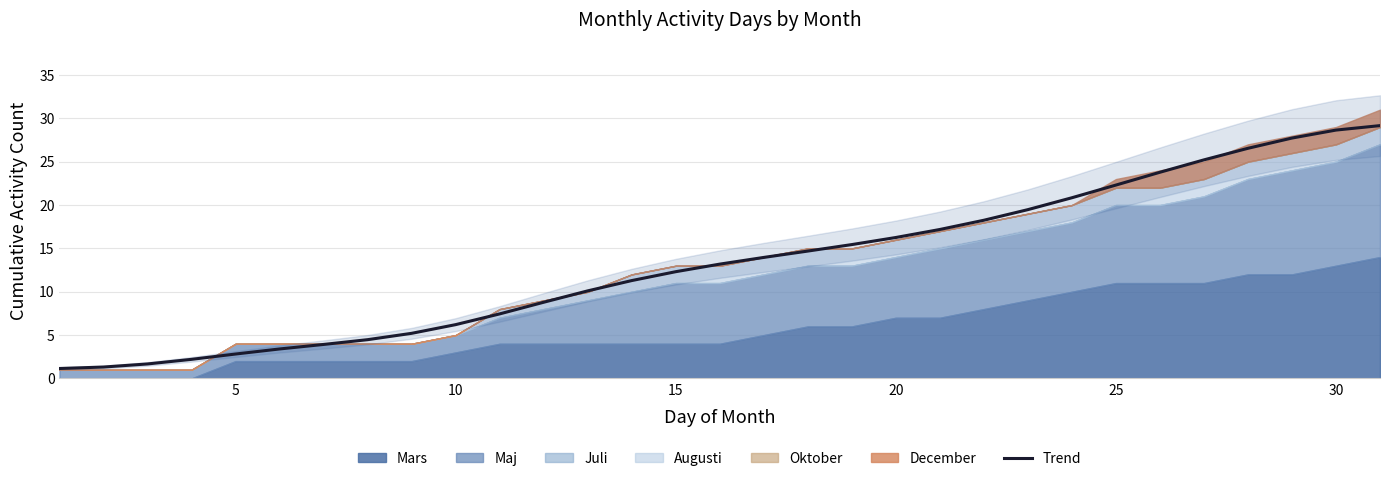

What is the minimum value shown in the chart?

1.1